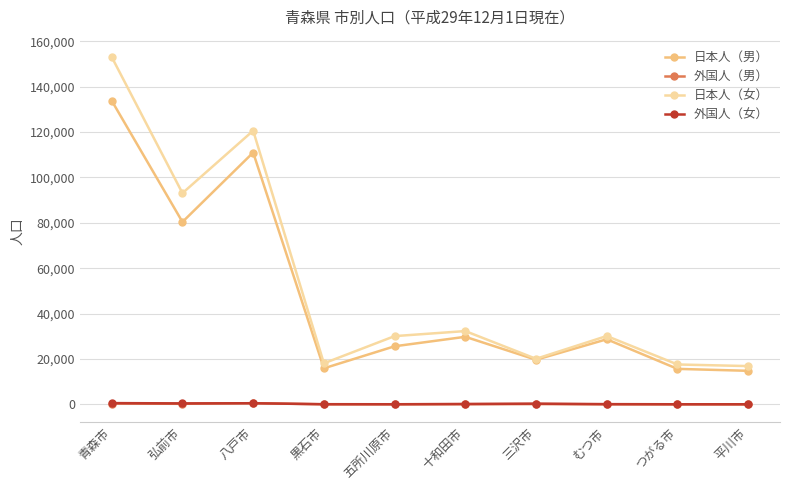

What is the sum of all 外国人（男） values?

1519